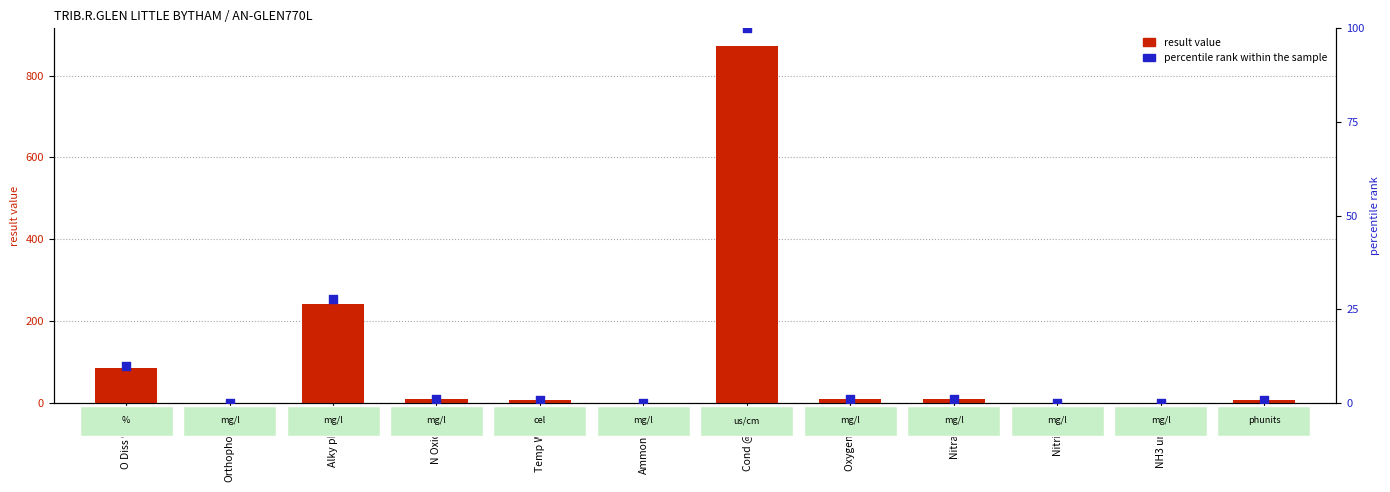

Is the value of percentile rank within the sample at Alky pH 4.5 greater than the value of result value at Alky pH 4.5?

No